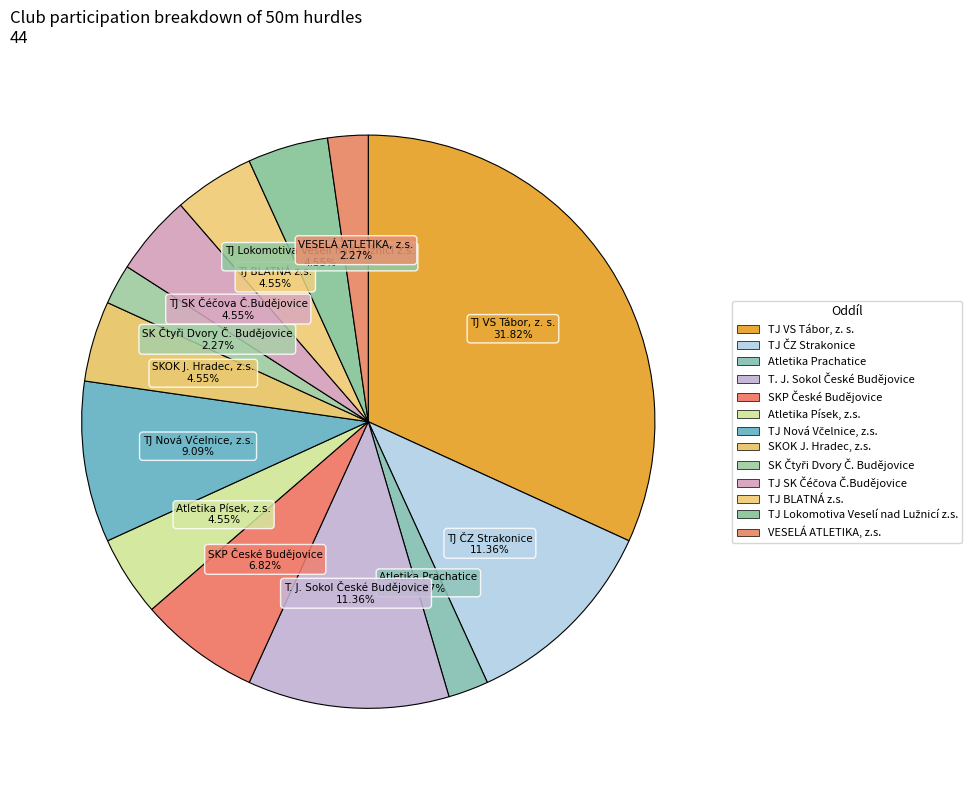

Is it true that TJ BLATNÁ z.s. is 5% of the pie?

True